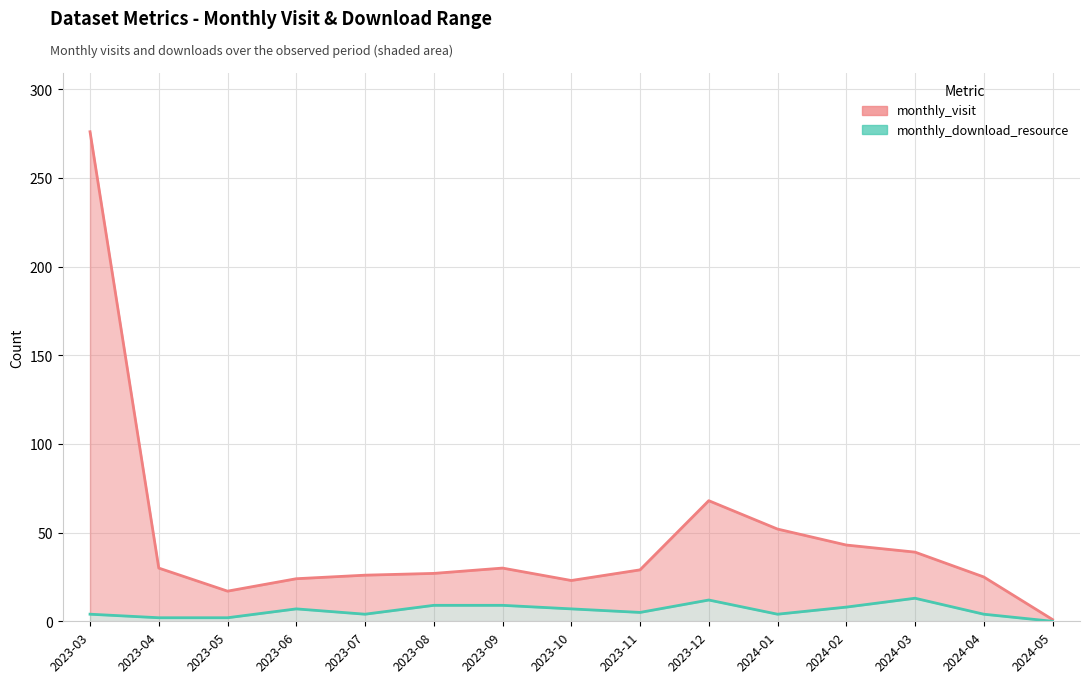

Read the monthly_visit value at 2024-02.

43